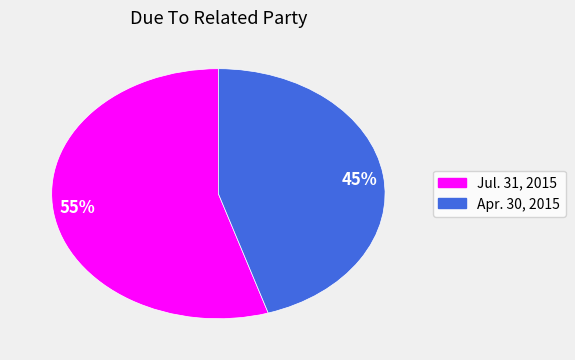

How many slices are in this pie chart?

2